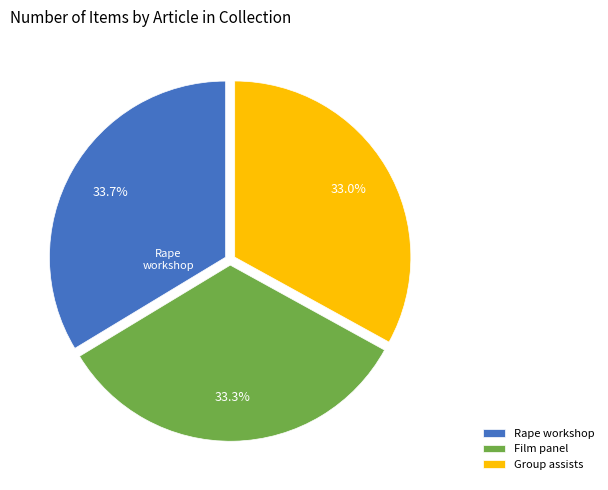

Combined, do Group assists and Rape workshop account for over 50%?

Yes